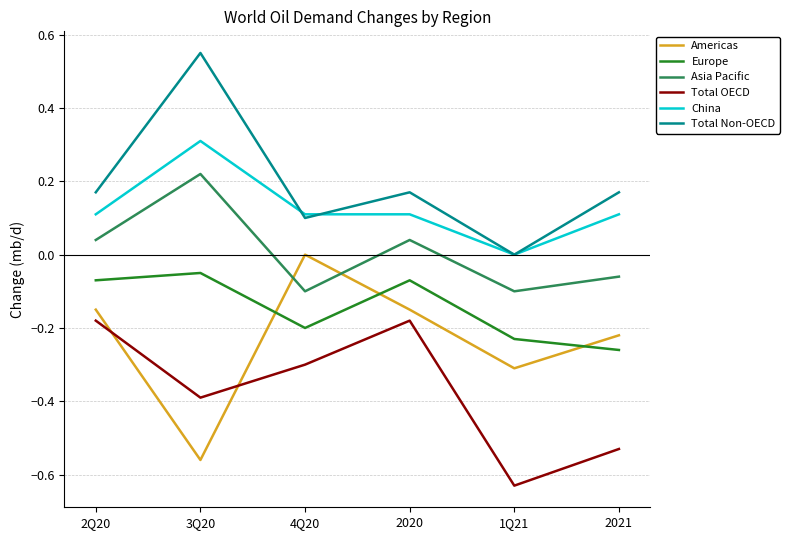

True or false: Total OECD and Europe intersect in this chart.

False